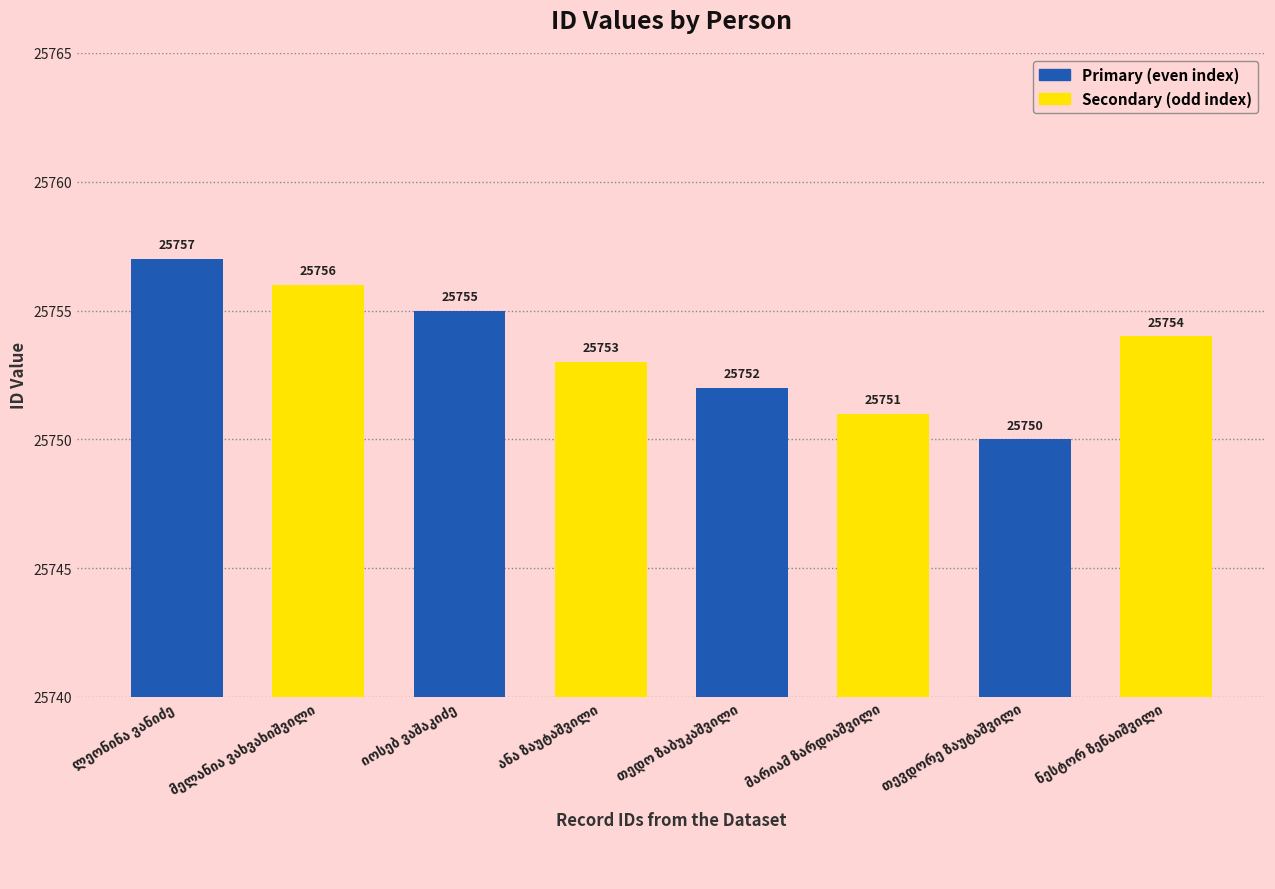

Does the chart contain any negative values?

No